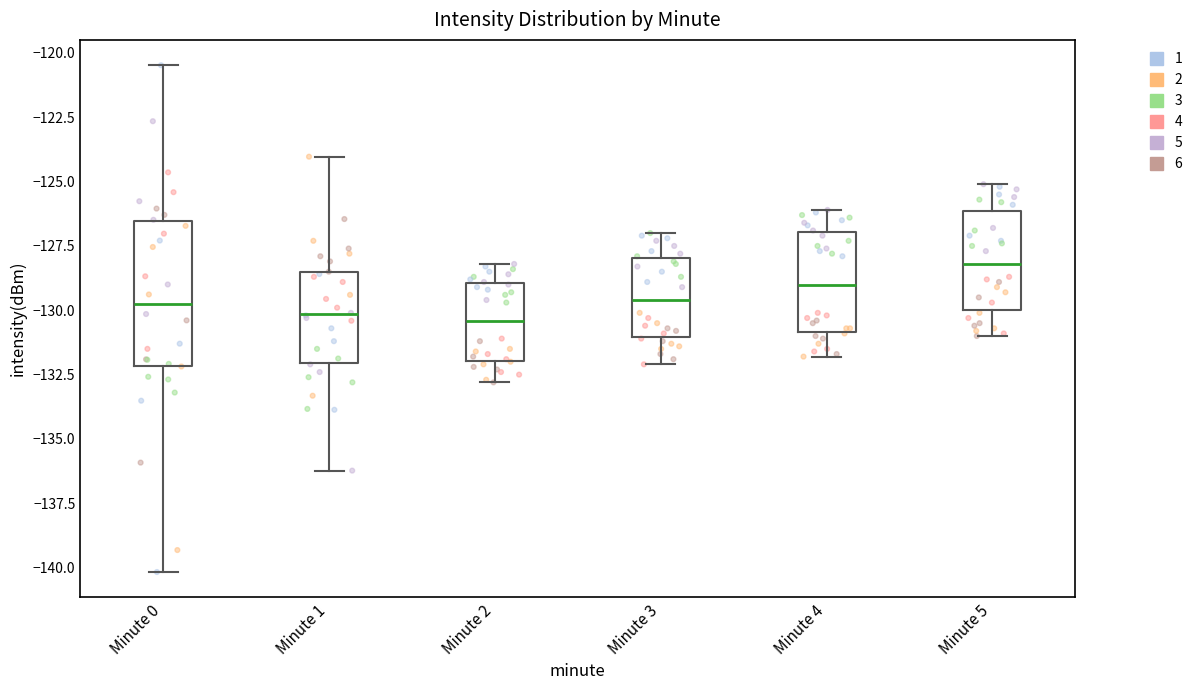

Where does the upper whisker of the box for Minute 1 end on the y-axis? The values are not printed on the chart, so give them approximately, as read against the axis.

-124.0